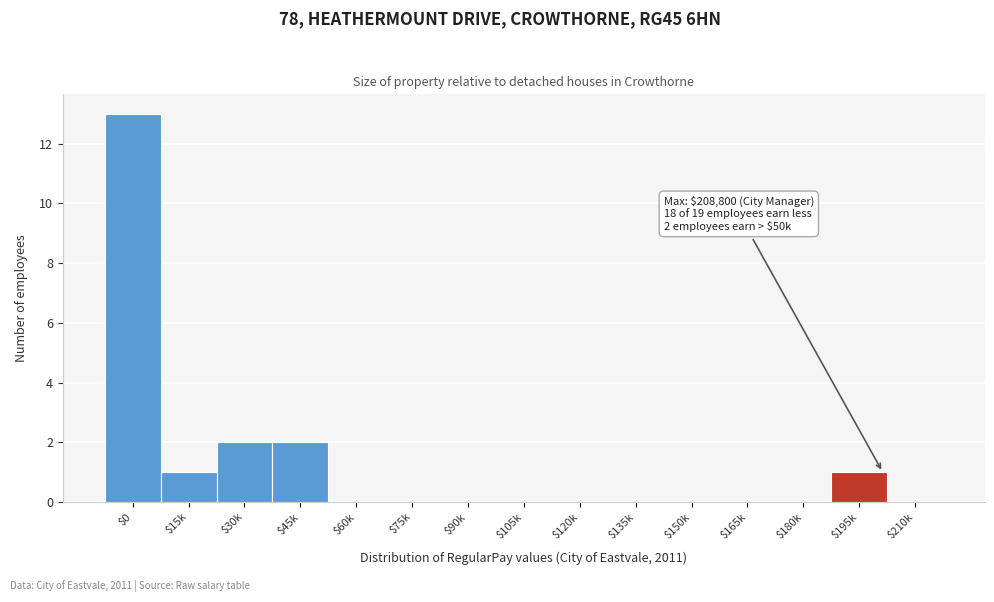

The value at $90k is 6. True or false?

False